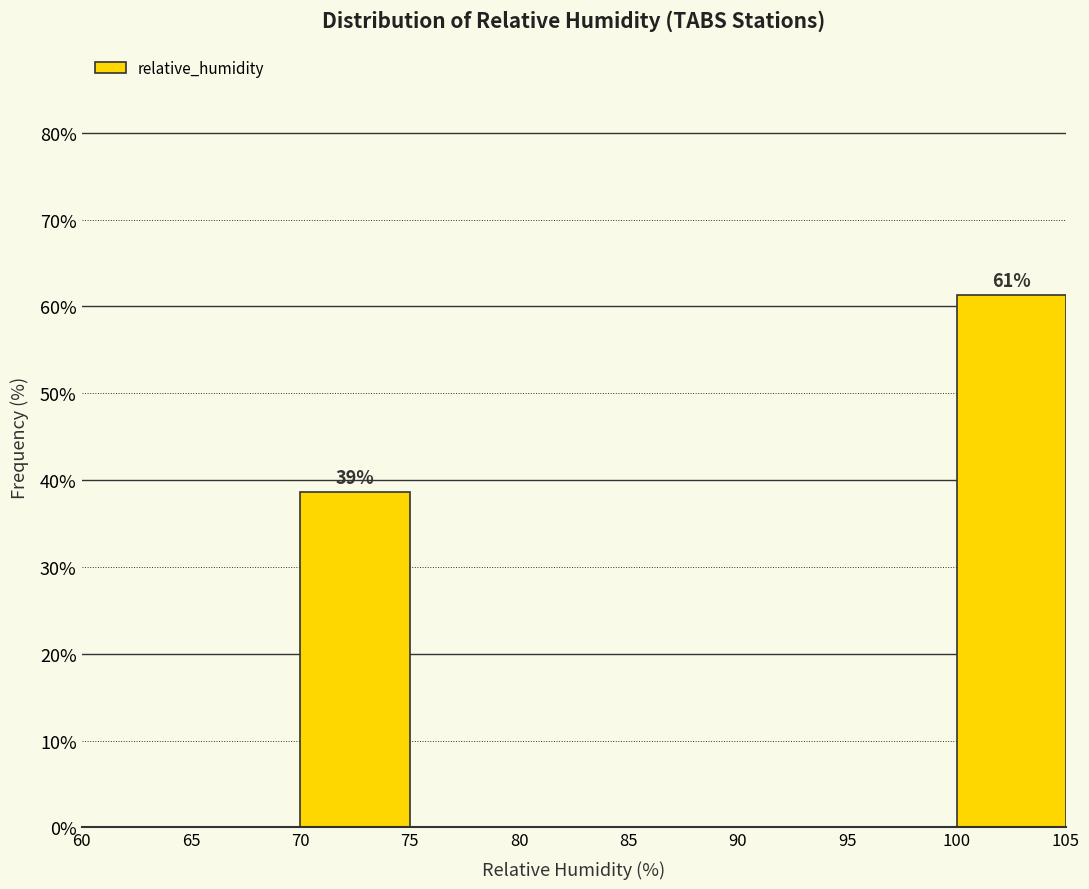

Which range on the x-axis has the tallest bar?

100 to 105